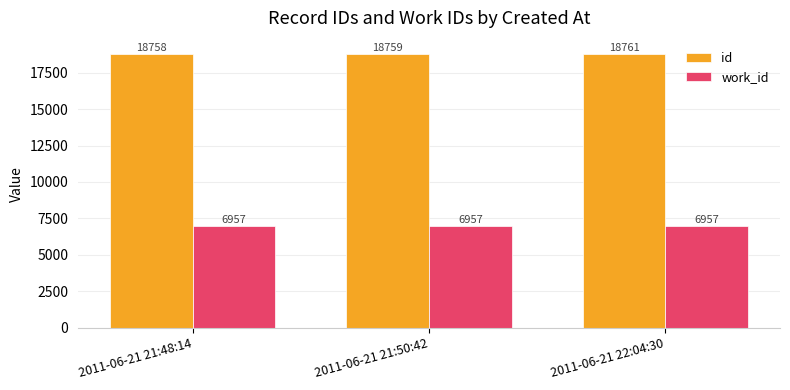

What is the total value across all series at 2011-06-21 21:50:42?

25716